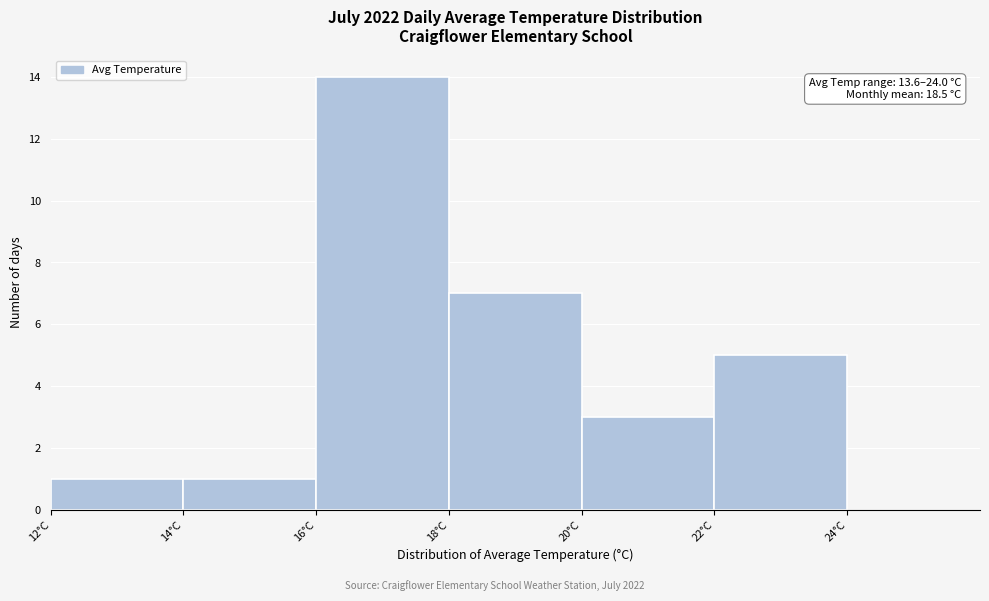

Over which range of the x-axis is the bar tallest?

16 to 18